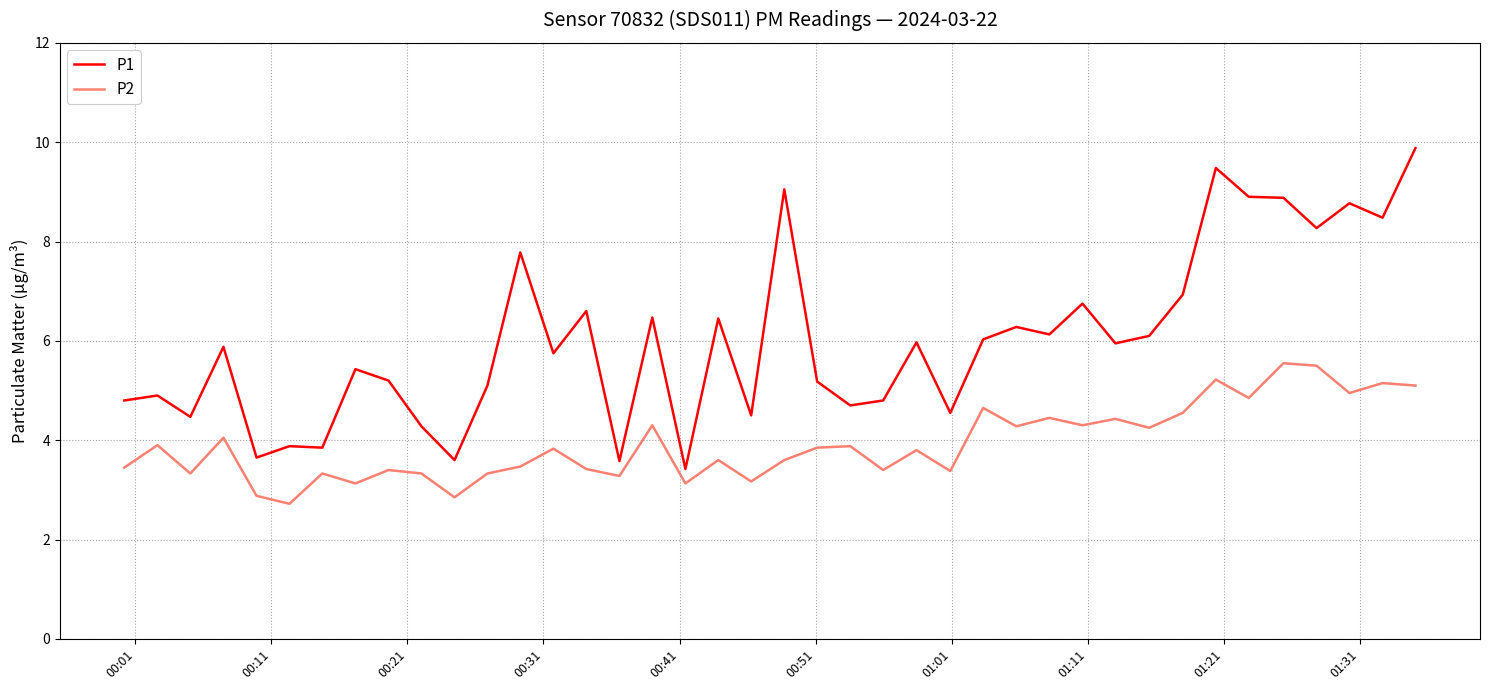

Which series has the widest spread of values?

P1